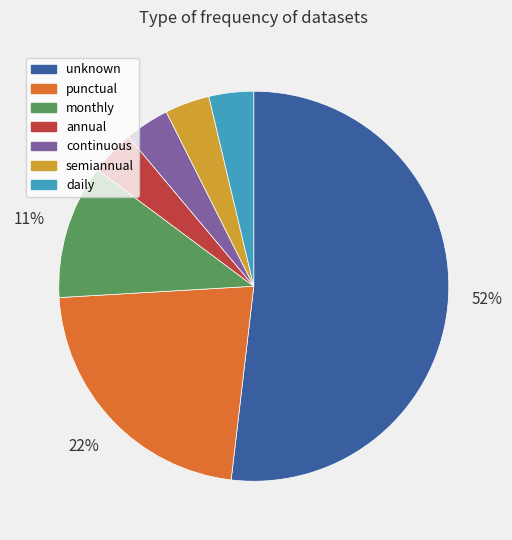

Is there any slice that represents more than half of the pie?

Yes